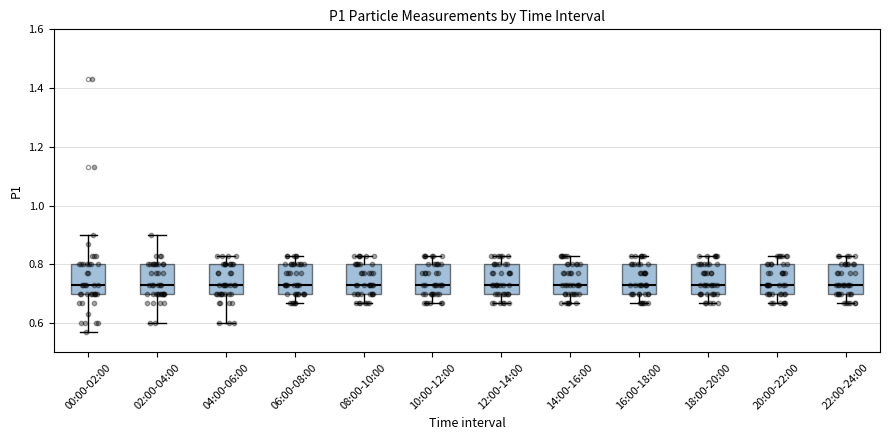

Where does the upper whisker of the box for 18:00-20:00 end on the y-axis? The values are not printed on the chart, so give them approximately, as read against the axis.

0.84